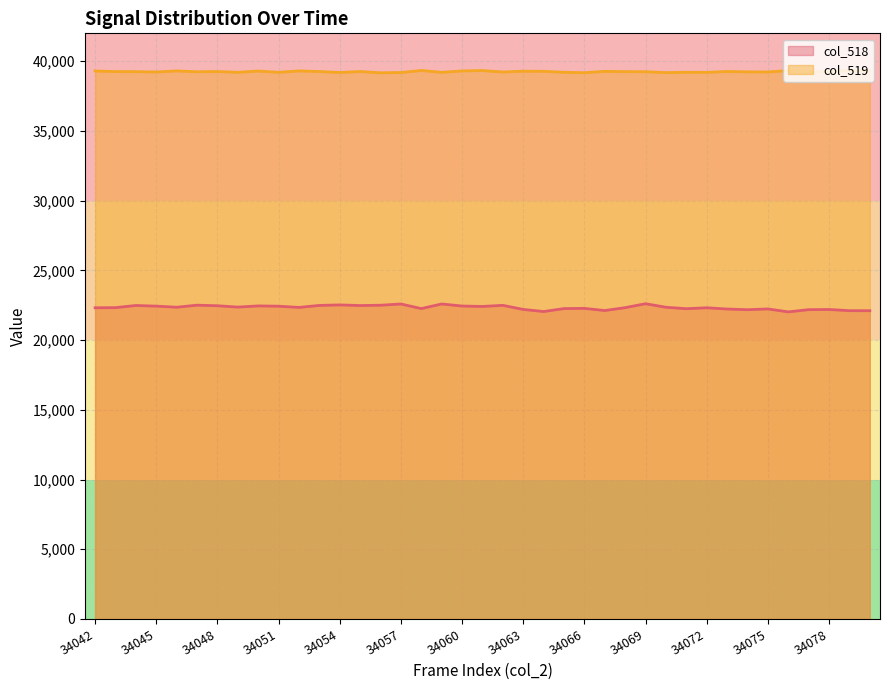

The value of col_519 at 34073 is 24170. True or false?

False